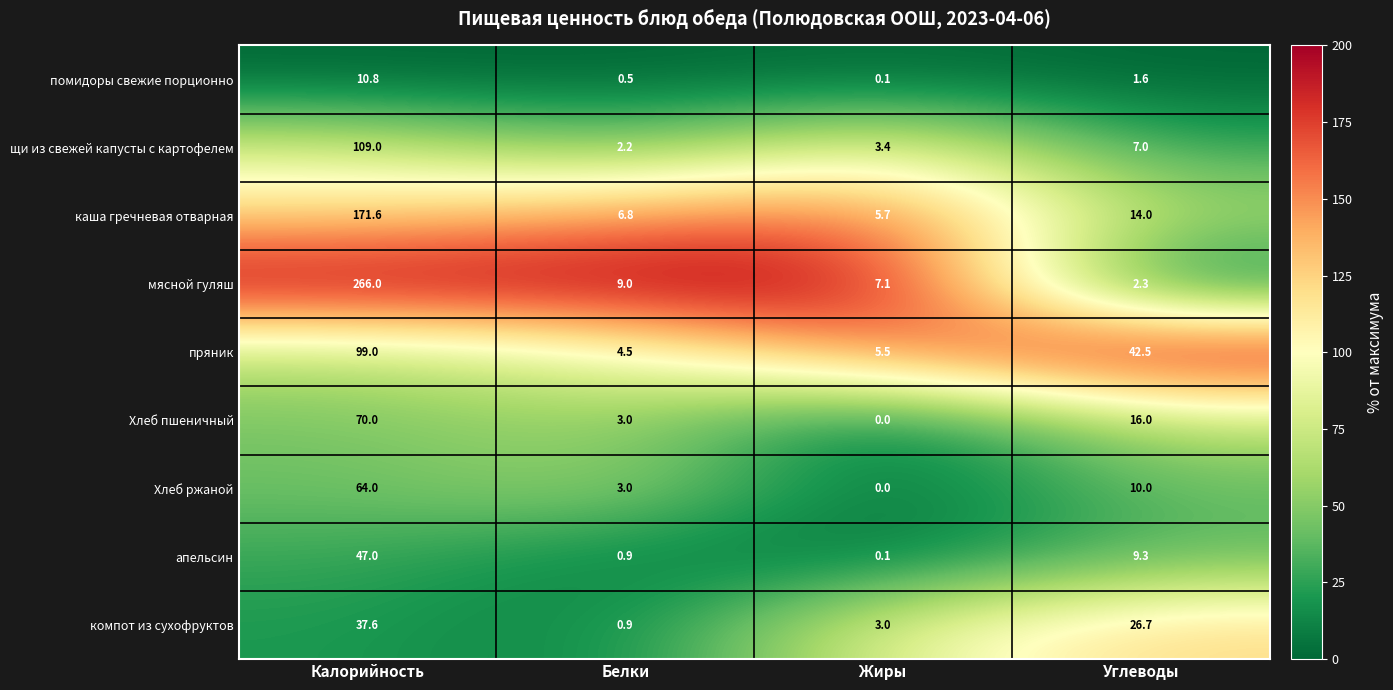

Rank the series by their maximum value, from highest to lowest.

мясной гуляш, каша гречневая отварная, щи из свежей капусты с картофелем, пряник, Хлеб пшеничный, Хлеб ржаной, апельсин, компот из сухофруктов, помидоры свежие порционно